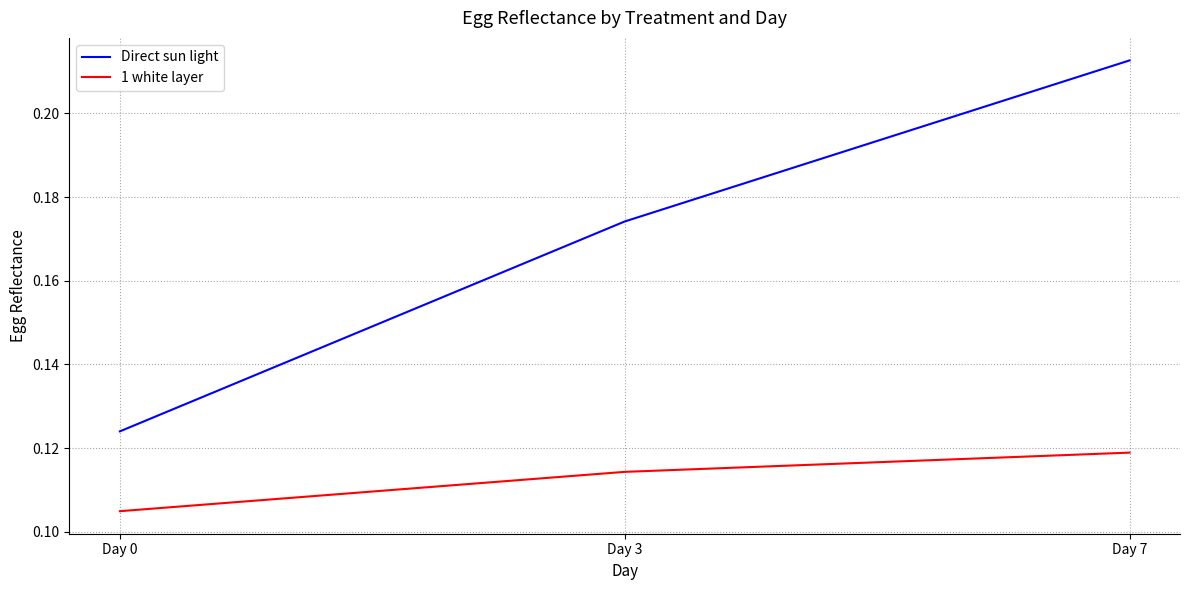

Is it true that 1 white layer equals 0.2 at Day 3?

False